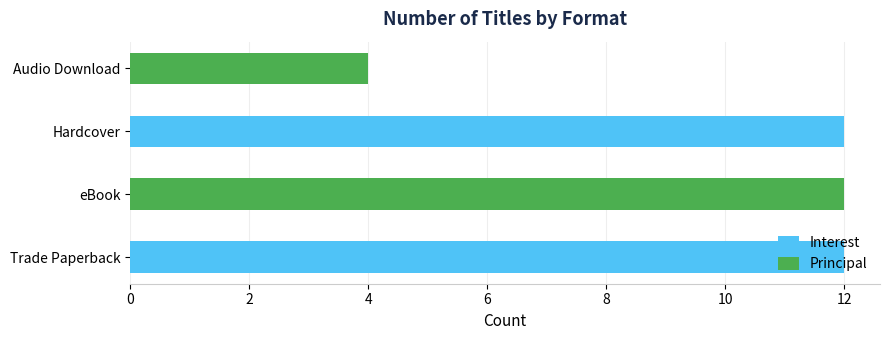

What is the lowest value of the Principal series?

4.0